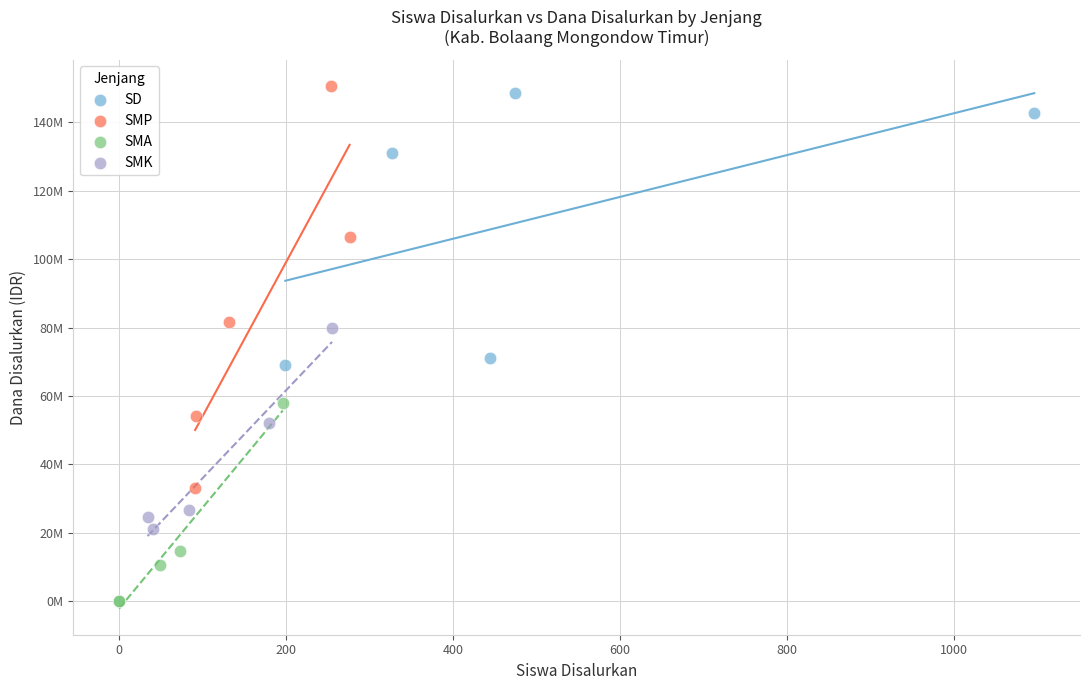

Which series reaches the minimum Y coordinate?

SMA